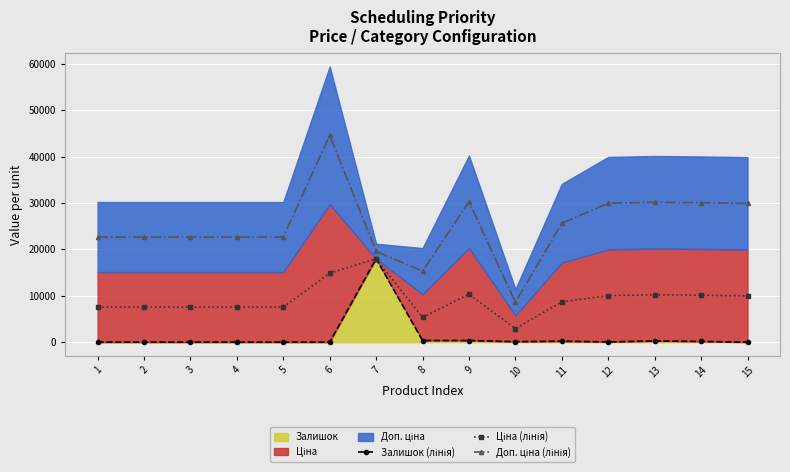

How many values in the Доп. ціна (лінія) series exceed 22680?

7